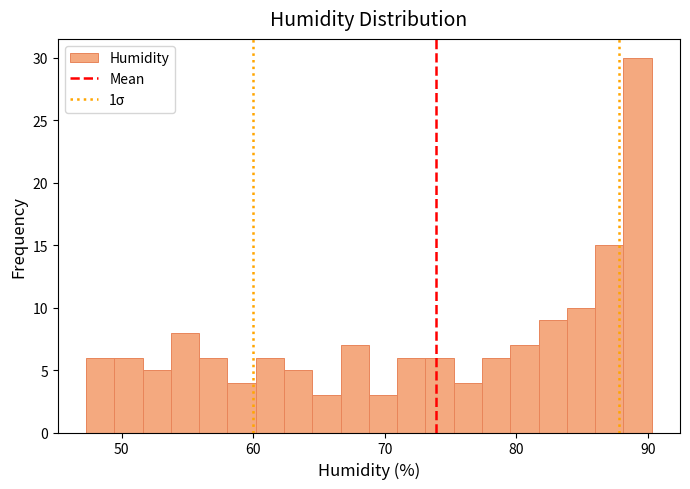

Around what value on the x-axis is the tallest bar? Give the approximate position of its centre, as read against the axis.

89